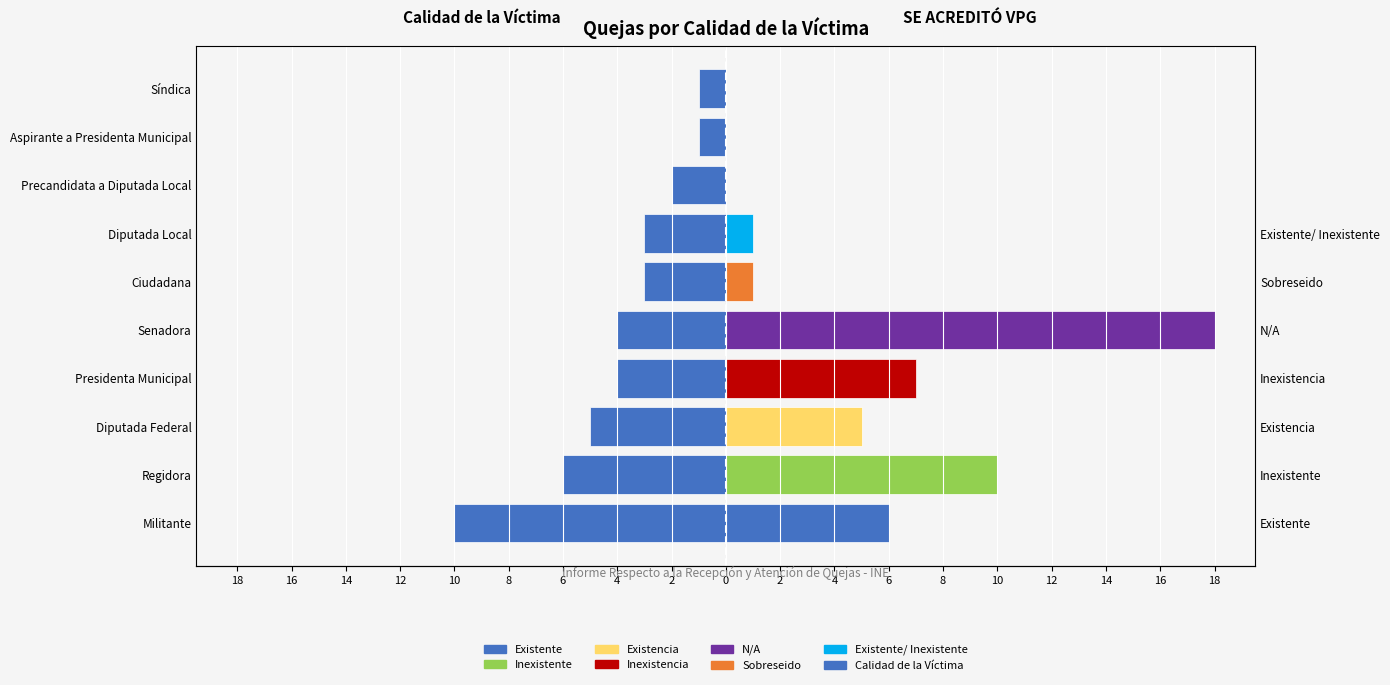

Does the chart contain stacked bars?

No